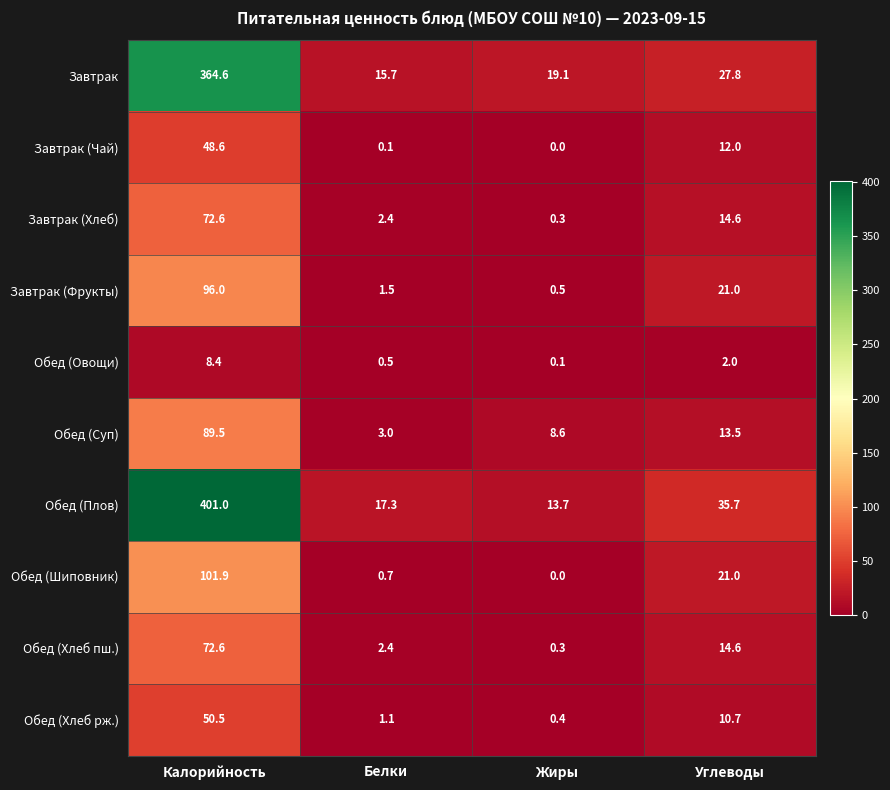

At which category does the chart reach its peak across all series?

Калорийность